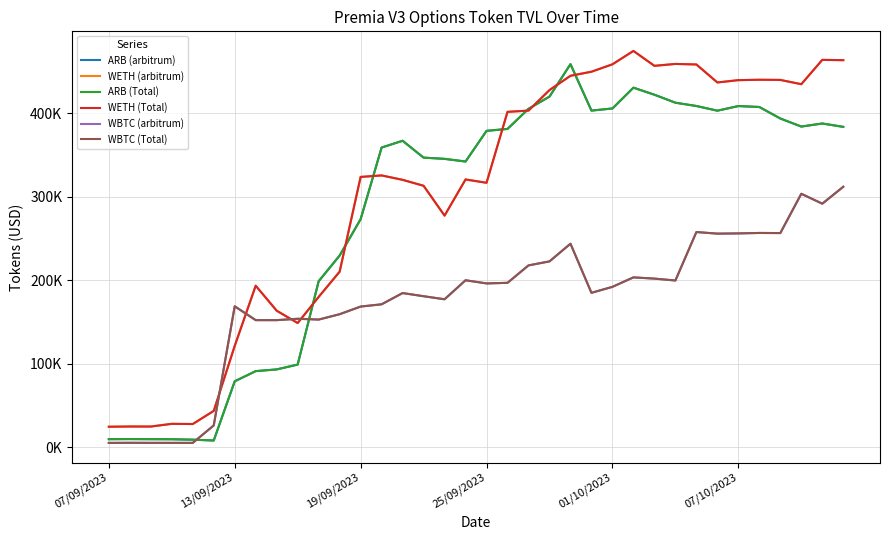

True or false: WBTC (arbitrum) has more than 2 interior local peaks.

True